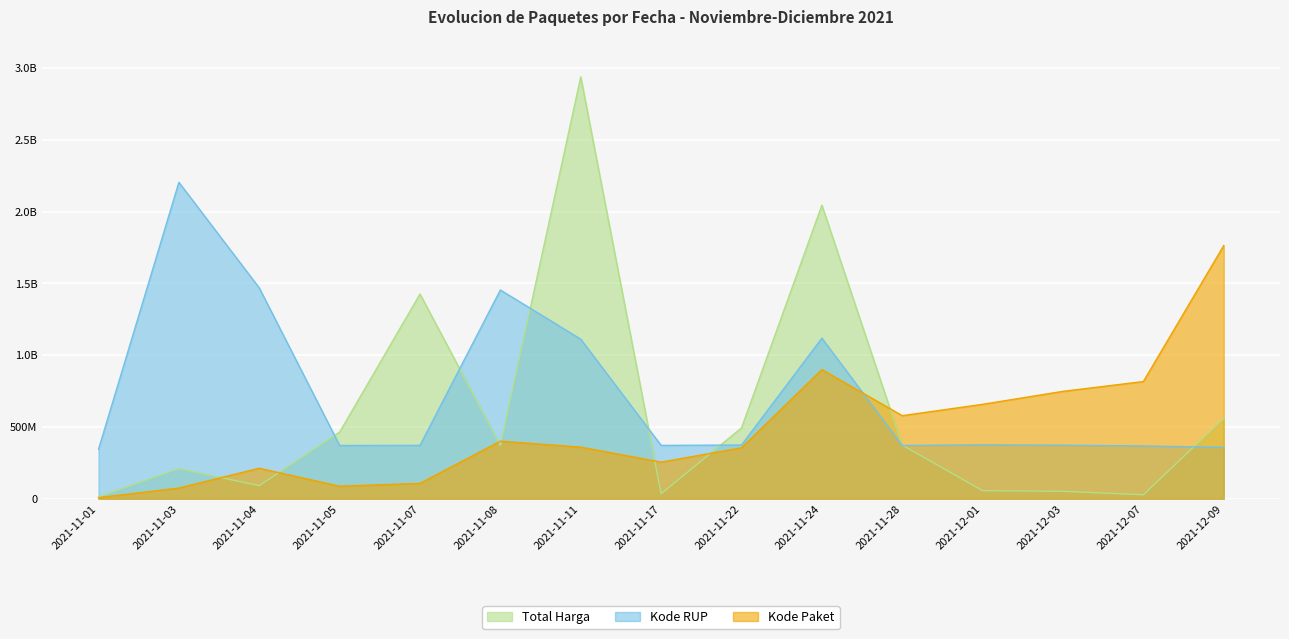

Reading left to right, what are all the values shown in this chart?

Total Harga: 2021-11-01=12787500.0	2021-11-03=209511270.0	2021-11-04=90672075.0	2021-11-05=464002100.0	2021-11-07=1425867900.0	2021-11-08=370516800.0	2021-11-11=2939003240.0	2021-11-17=34292000.0	2021-11-22=493000000.0	2021-11-24=2044926200.0	2021-11-28=373404000.0	2021-12-01=56152800.0	2021-12-03=51601000.0	2021-12-07=27412000.0	2021-12-09=559971000.0
Kode Paket (sum): 2021-11-01=7232860.8	2021-11-03=74271764.6	2021-11-04=212089831.3	2021-11-05=86692726.6	2021-11-07=106829163.5	2021-11-08=400442670.8	2021-11-11=359337922.8	2021-11-17=254718623.7	2021-11-22=354505432.0	2021-11-24=899351311.4	2021-11-28=578508210.5	2021-12-01=657504512.8	2021-12-03=747943848.7	2021-12-07=816100385.1	2021-12-09=1763401944.0
Kode RUP (sum): 2021-11-01=344304481.3	2021-11-03=2204252430.0	2021-11-04=1468410084.4	2021-11-05=370831910.0	2021-11-07=371523948.5	2021-11-08=1453945393.9	2021-11-11=1111289558.8	2021-11-17=371375223.7	2021-11-22=374053112.2	2021-11-24=1118314481.7	2021-11-28=370722207.0	2021-12-01=375384614.7	2021-12-03=372726701.1	2021-12-07=367374184.0	2021-12-09=358351128.2